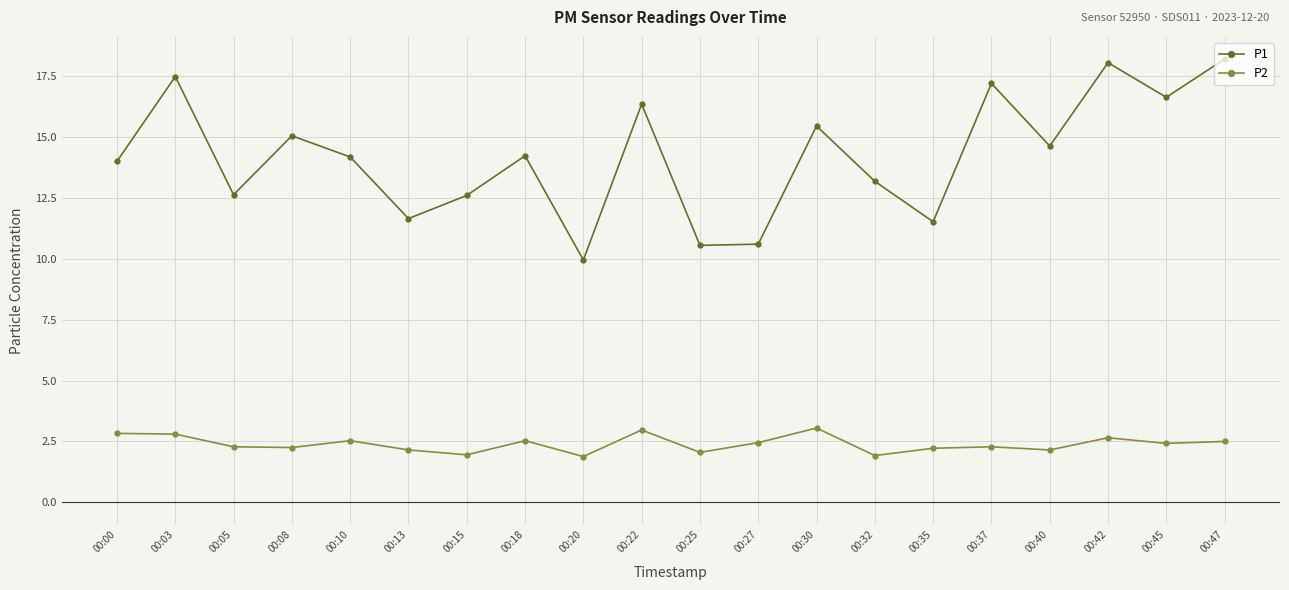

At 00:37, list the series in order from largest to smallest.

P1, P2